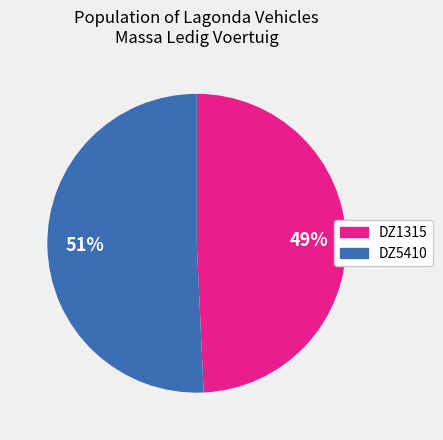

The DZ5410 slice represents 45% of the pie. True or false?

False